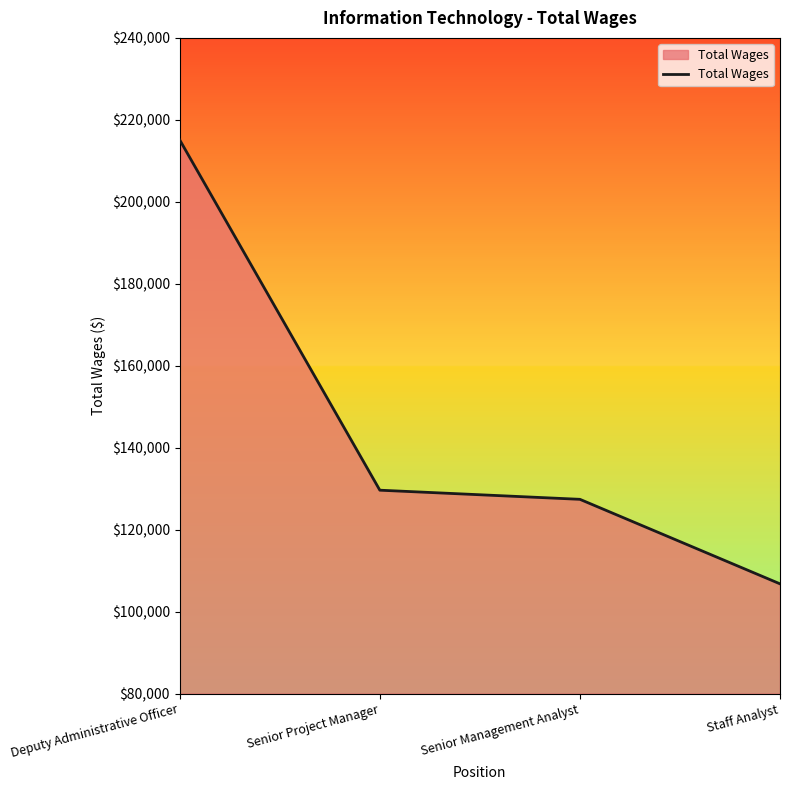

What is the sum of the values at Deputy Administrative Officer and Senior Project Manager?

344723